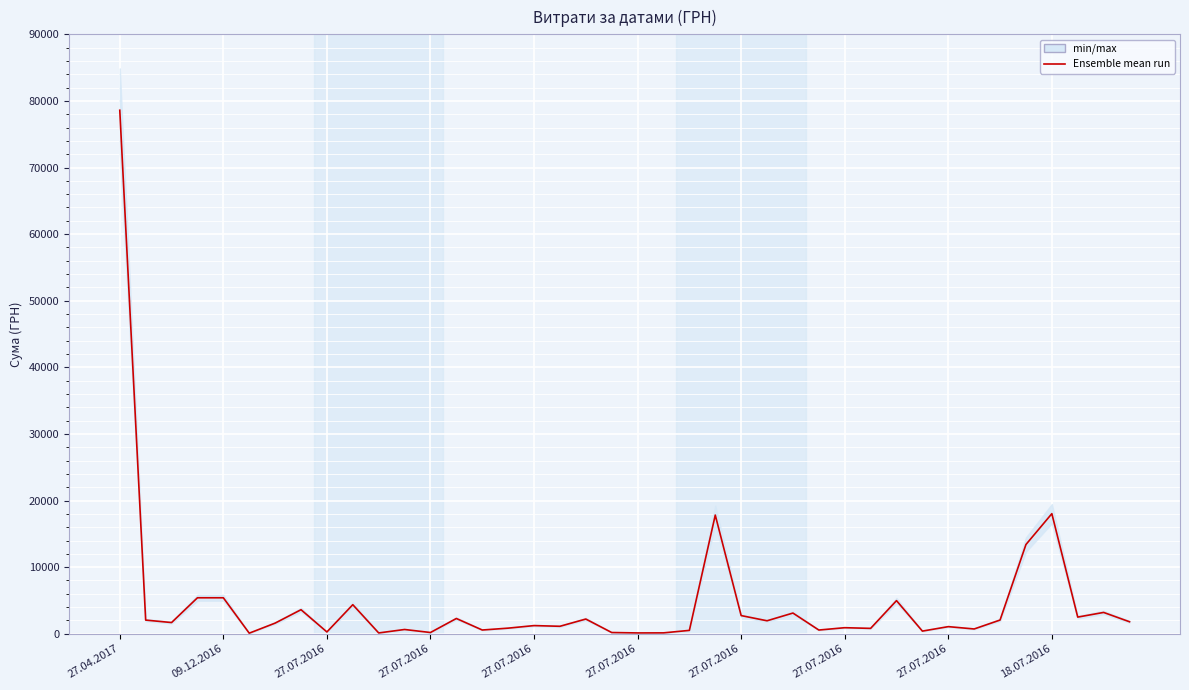

Count the number of categories in the chart.

40